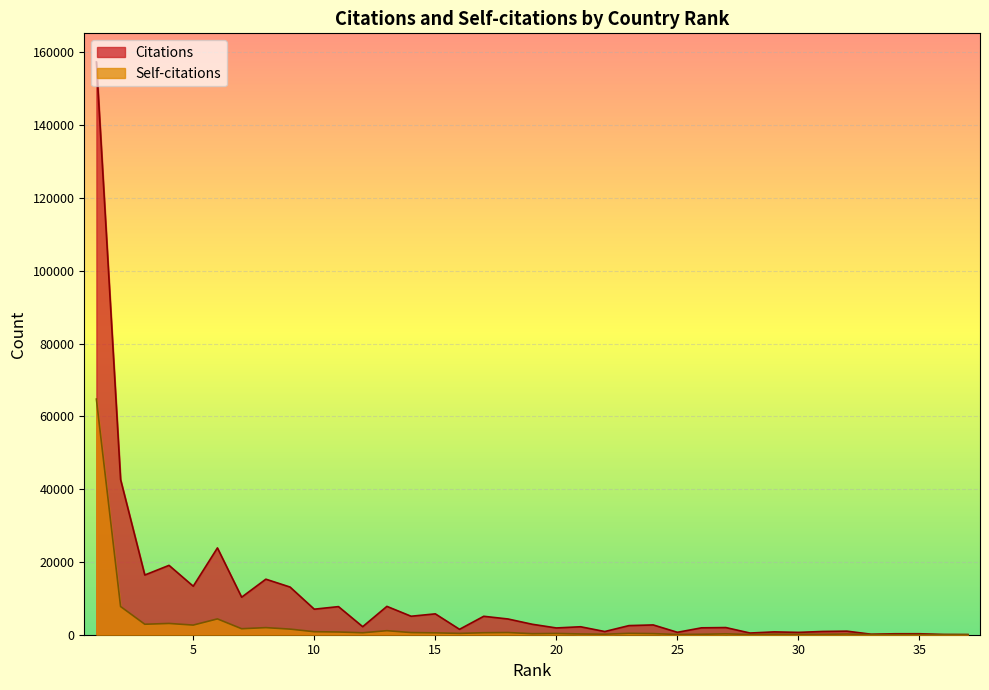

Rank the series at 14 from highest to lowest value.

Citations, Self-citations